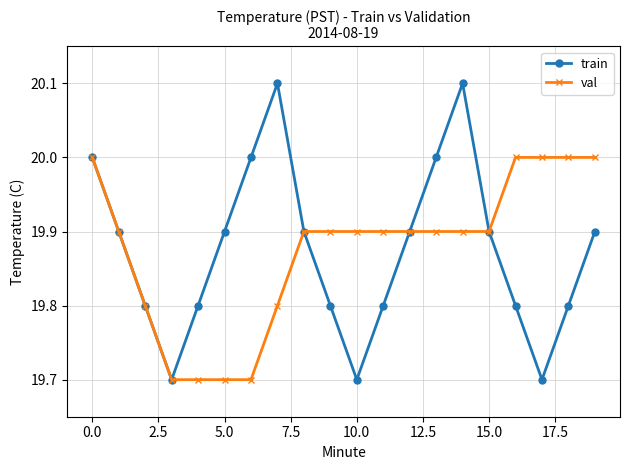

At how many categories does at least one series exceed 19?

20